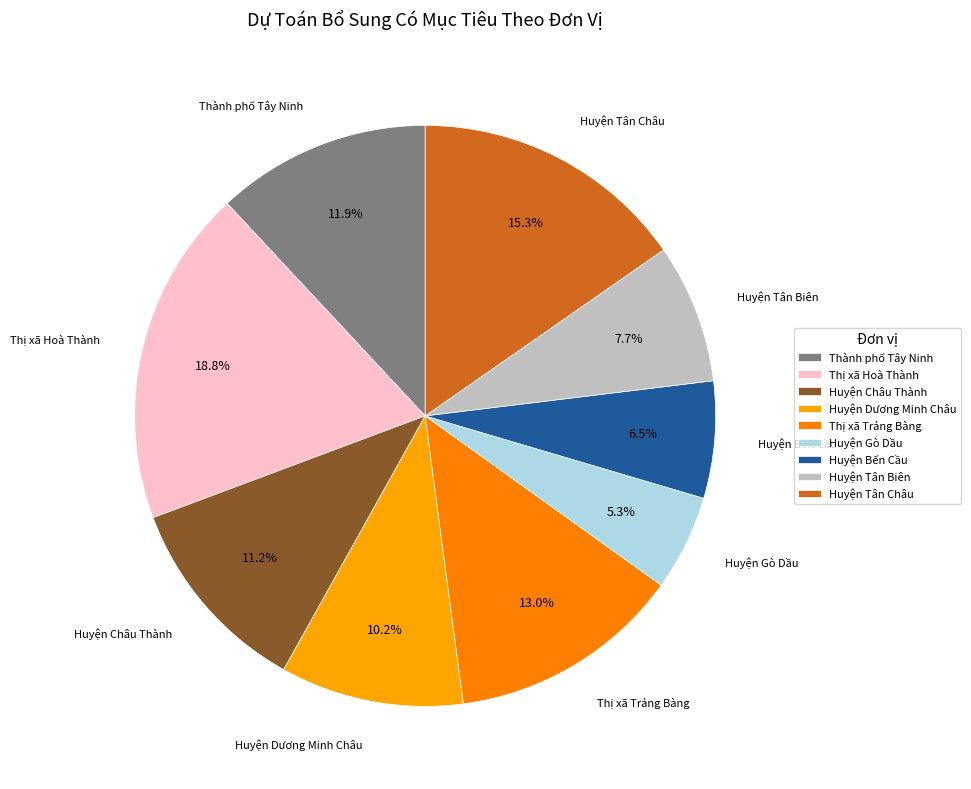

The Huyện Gò Dầu slice represents 5% of the pie. True or false?

True